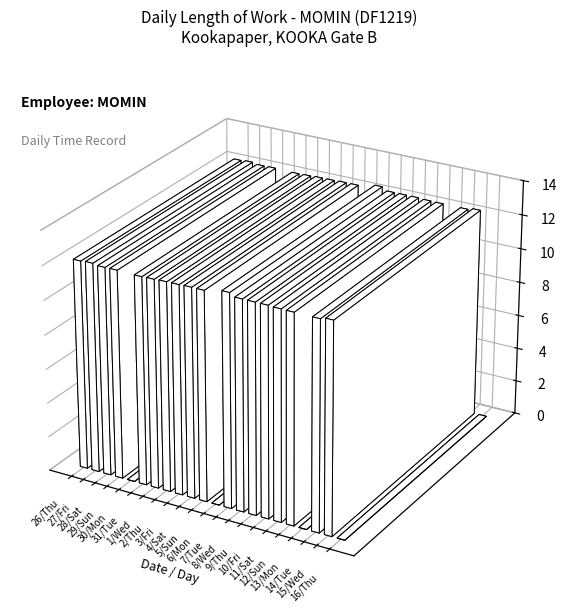

True or false: the data shows 20.3 at 5/Sun.

False